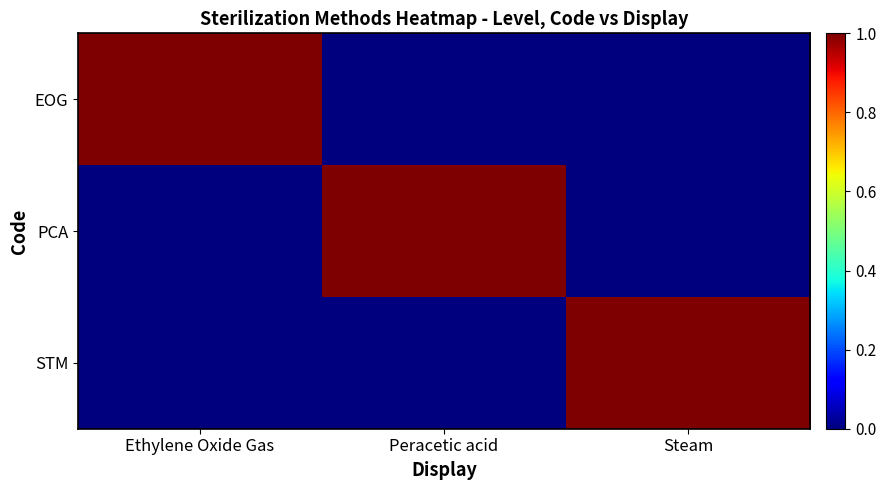

Rank the series by their maximum value, from lowest to highest.

EOG, PCA, STM